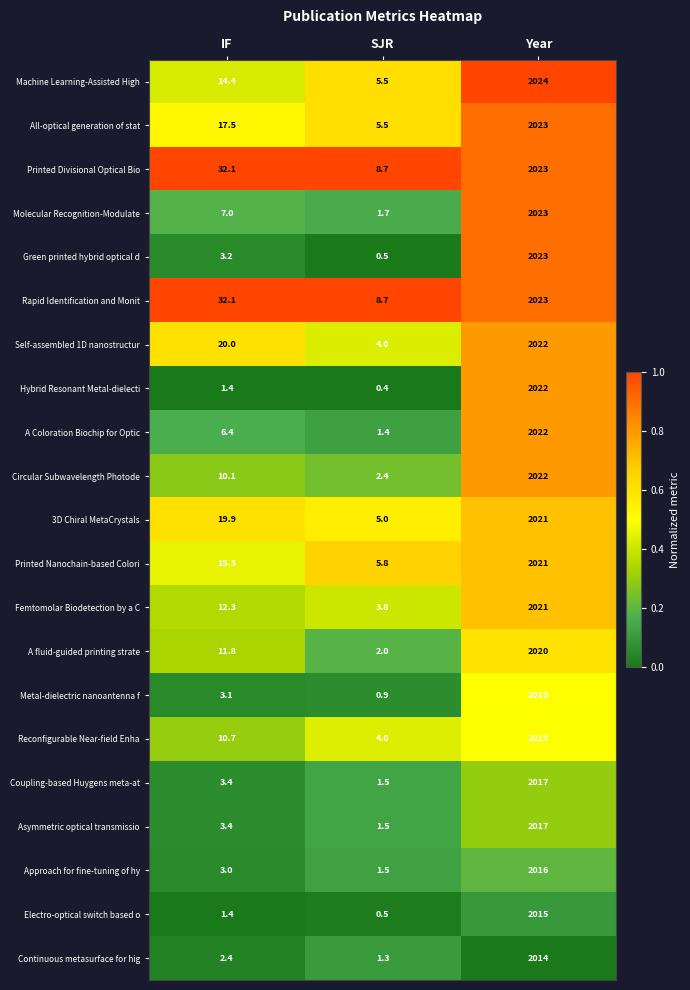

What is the difference between the highest and lowest values at SJR?

8.3